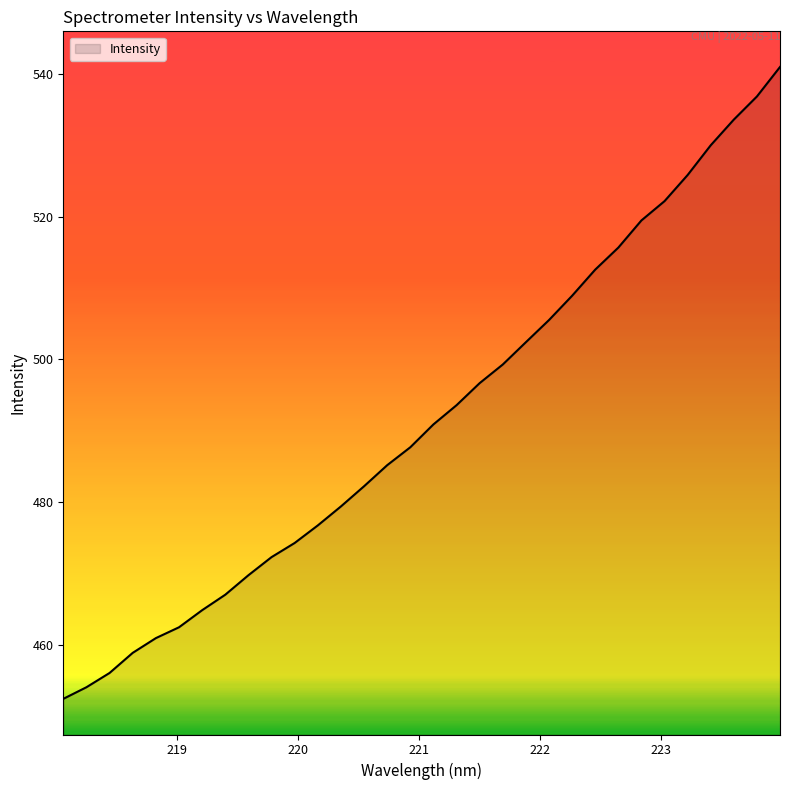

What is the smallest value displayed?

452.4